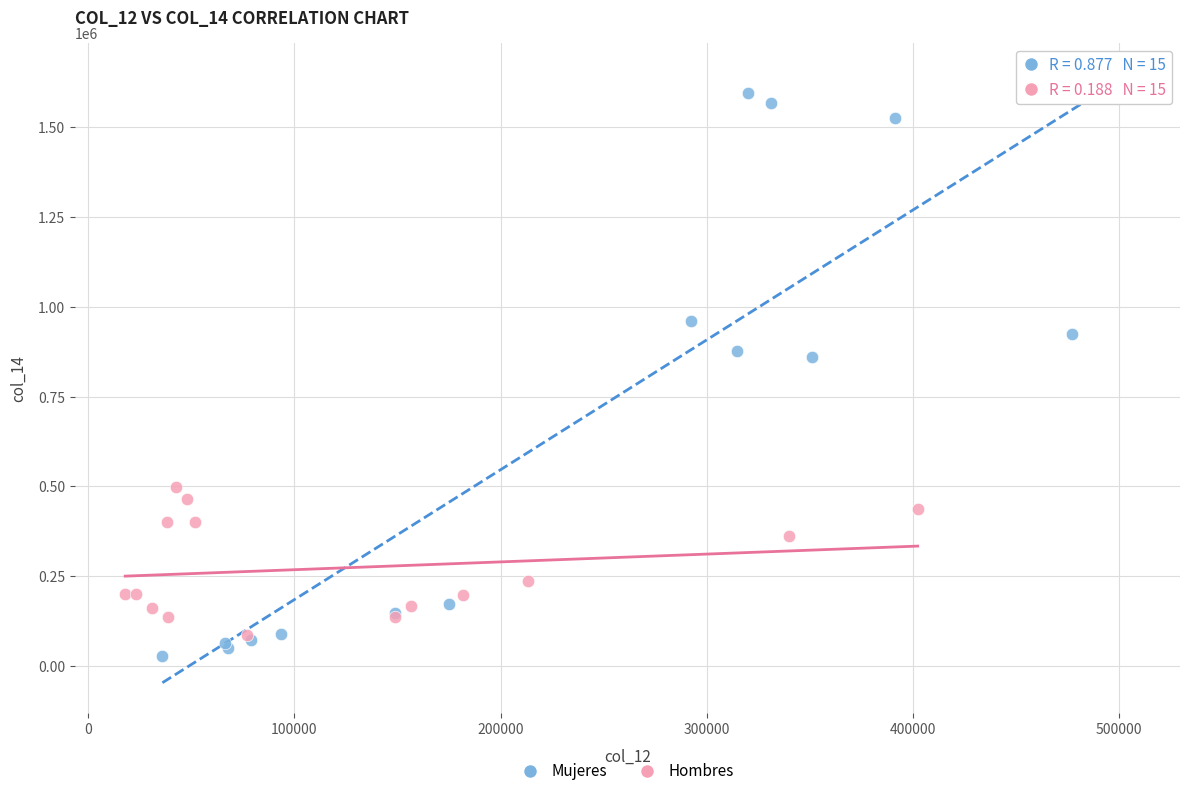

What are all the series names shown in the legend?

Mujeres, Hombres